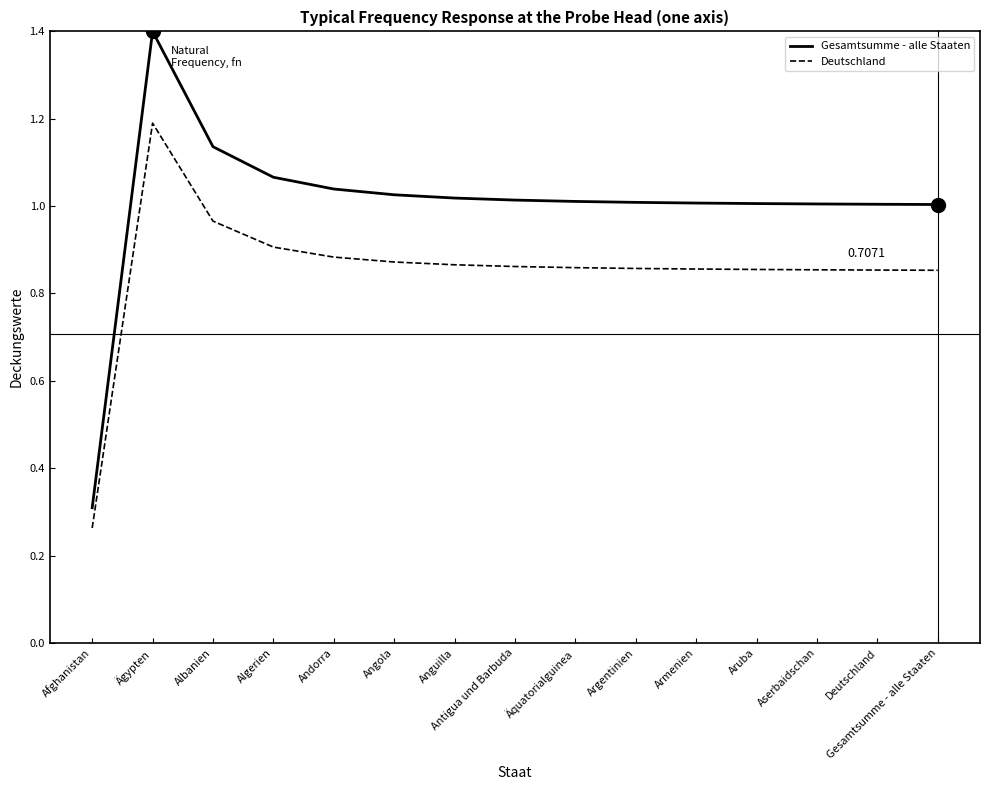

The value of Deutschland at Antigua und Barbuda is 0.9. True or false?

True